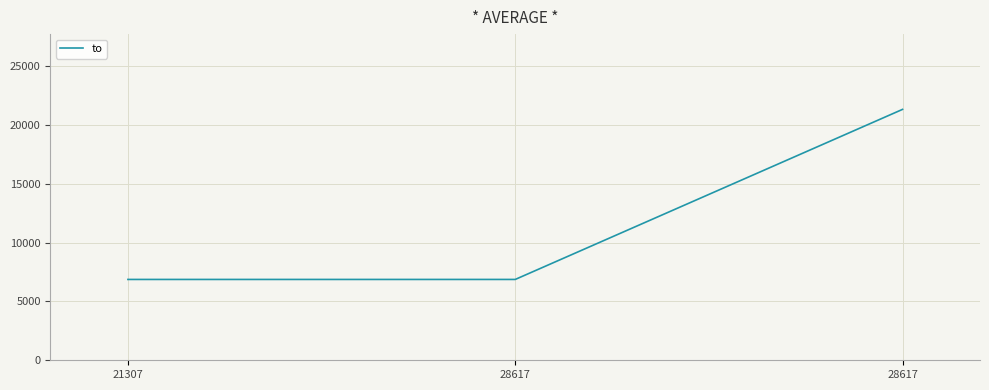

What is the minimum value shown in the chart?

6865